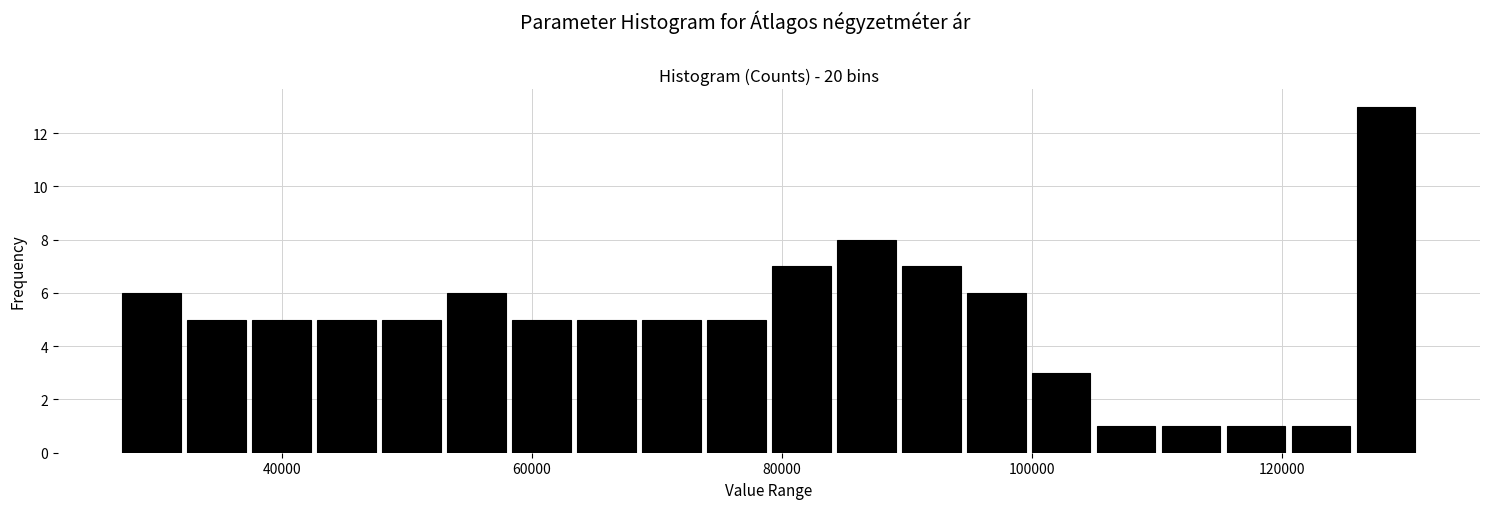

Around what value on the x-axis is the tallest bar? Give the approximate position of its centre, as read against the axis.

128000